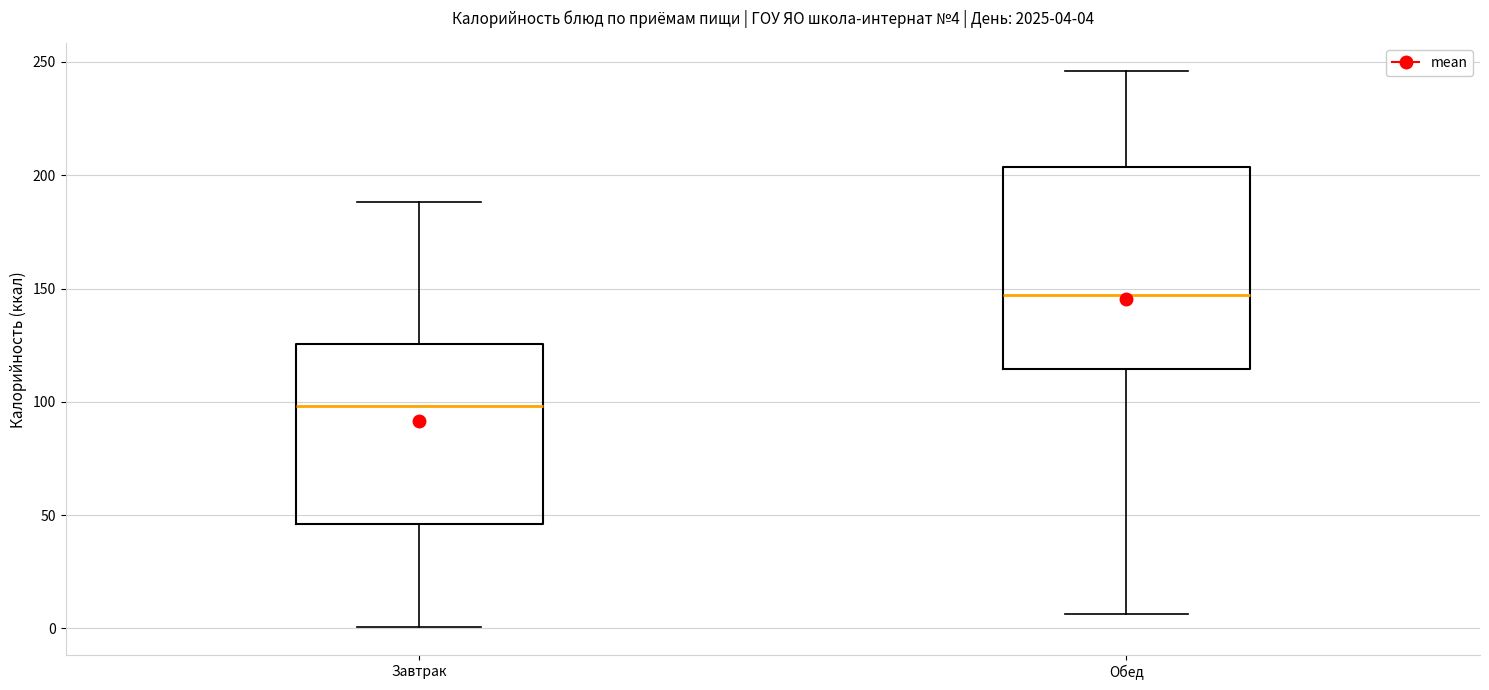

Comparing the boxes themselves (not the whiskers), which one is the tallest?

Обед